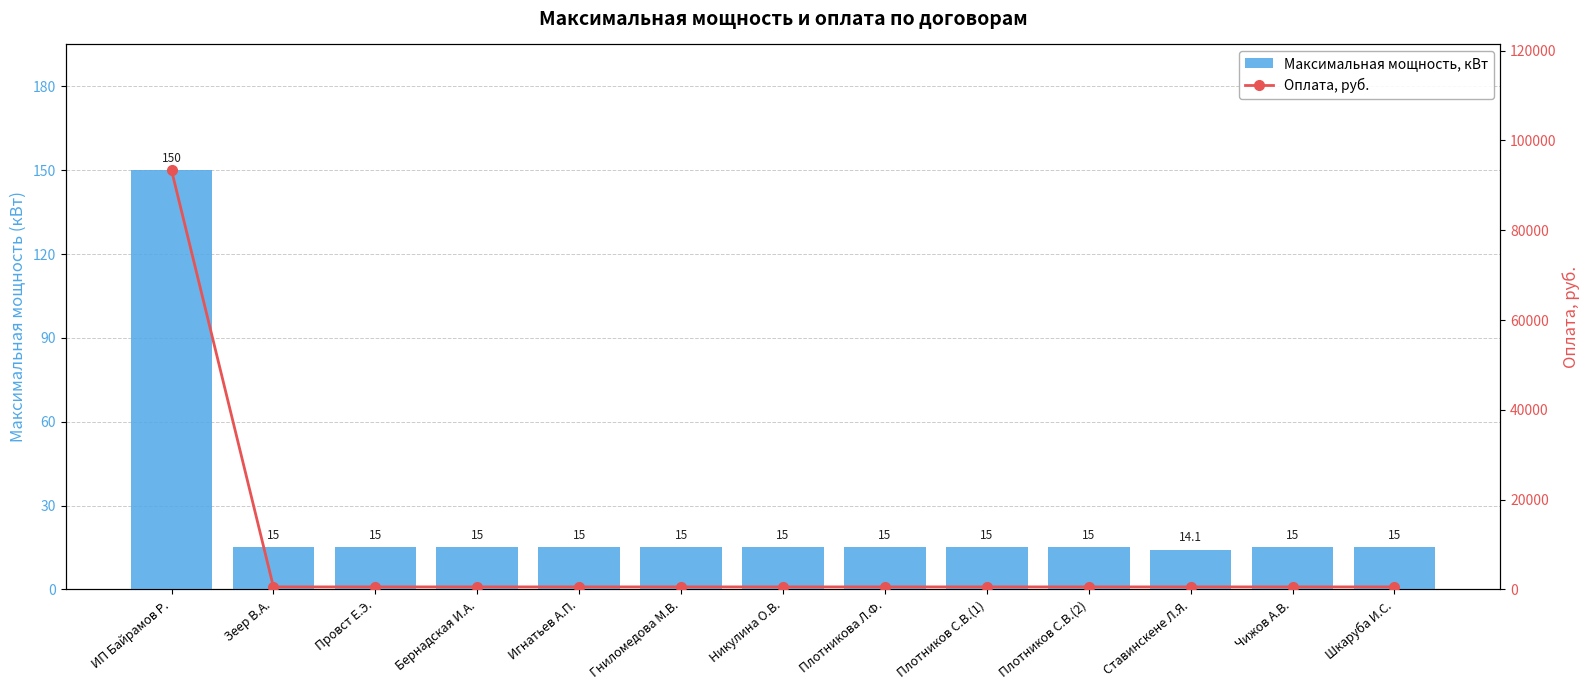

Which series has the largest range (max minus min)?

Оплата, руб.